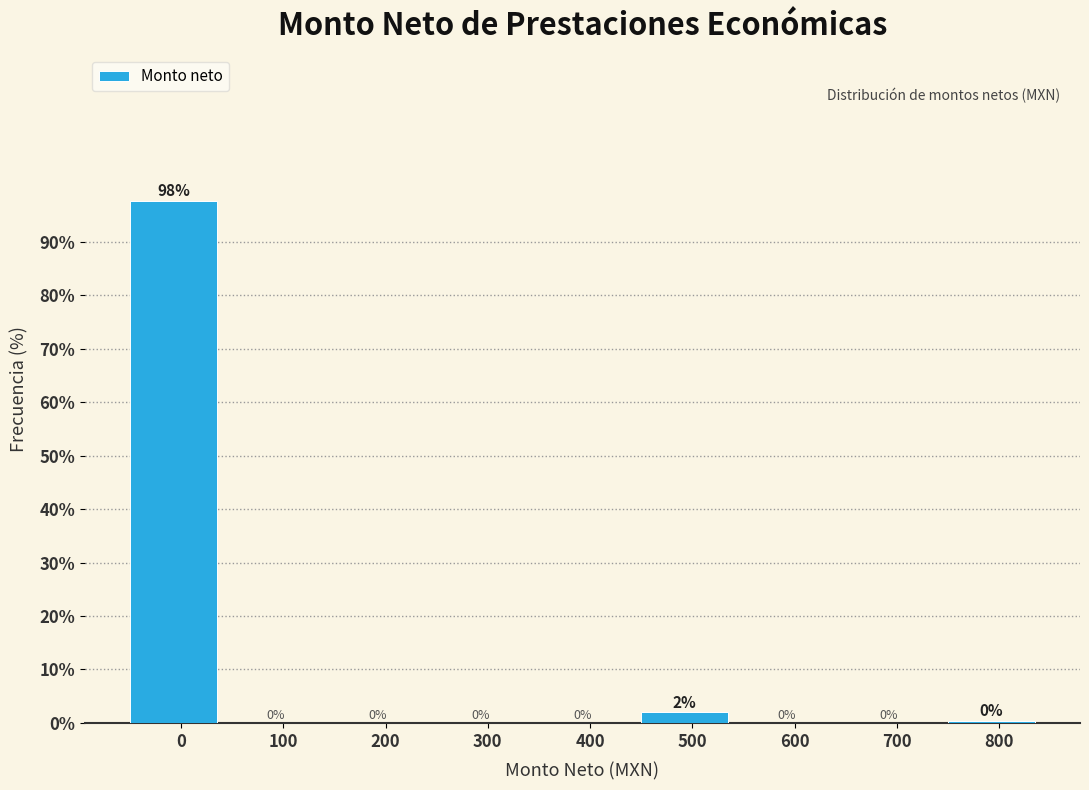

Between 800 and 700, which is larger?

800